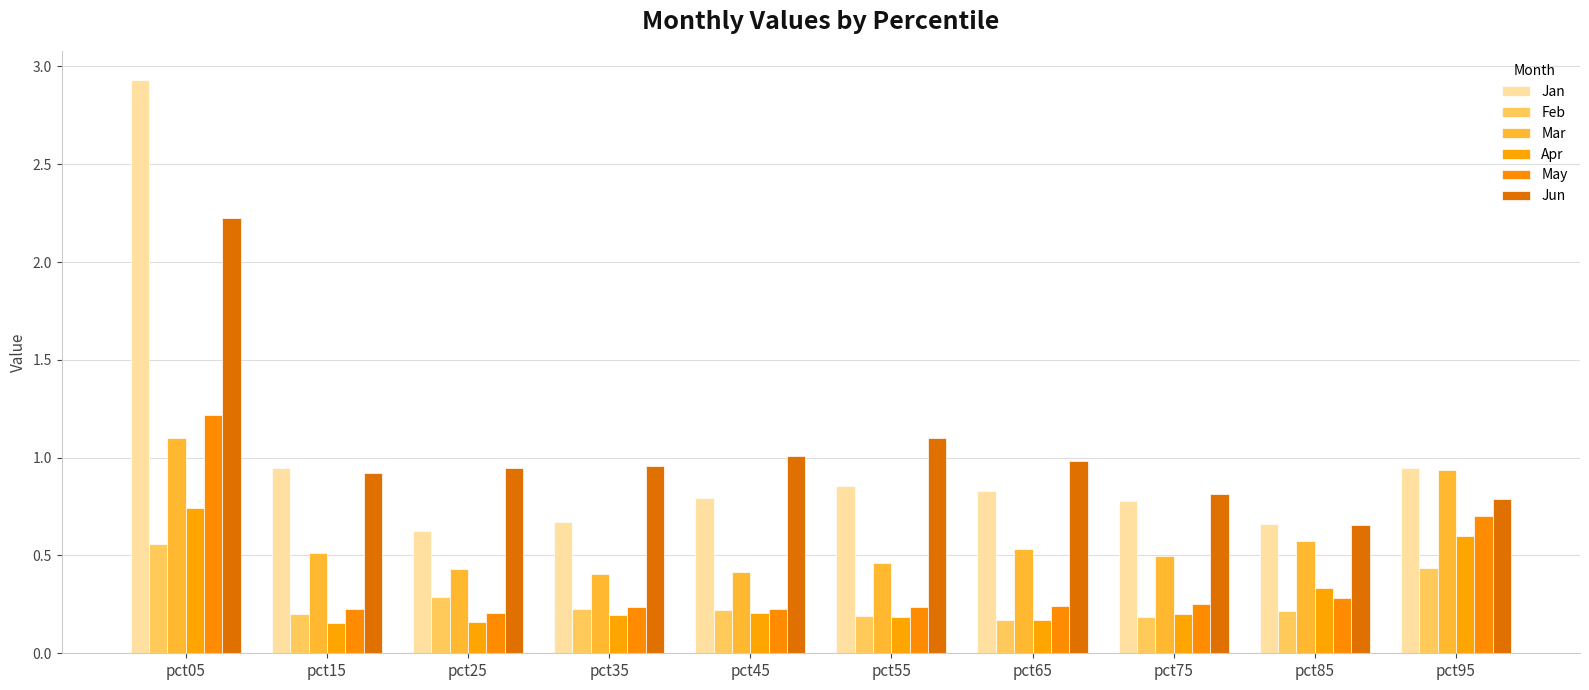

What is the average value of the May series?

0.4